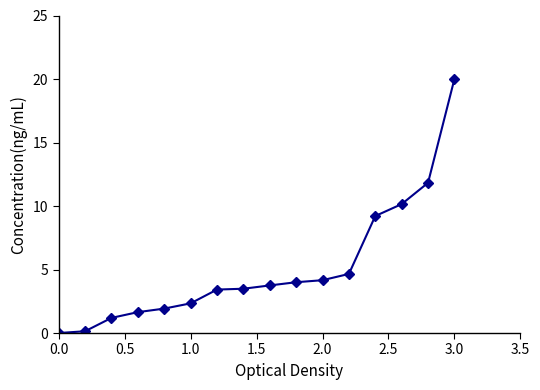

What is the maximum value shown in the chart?

20.0